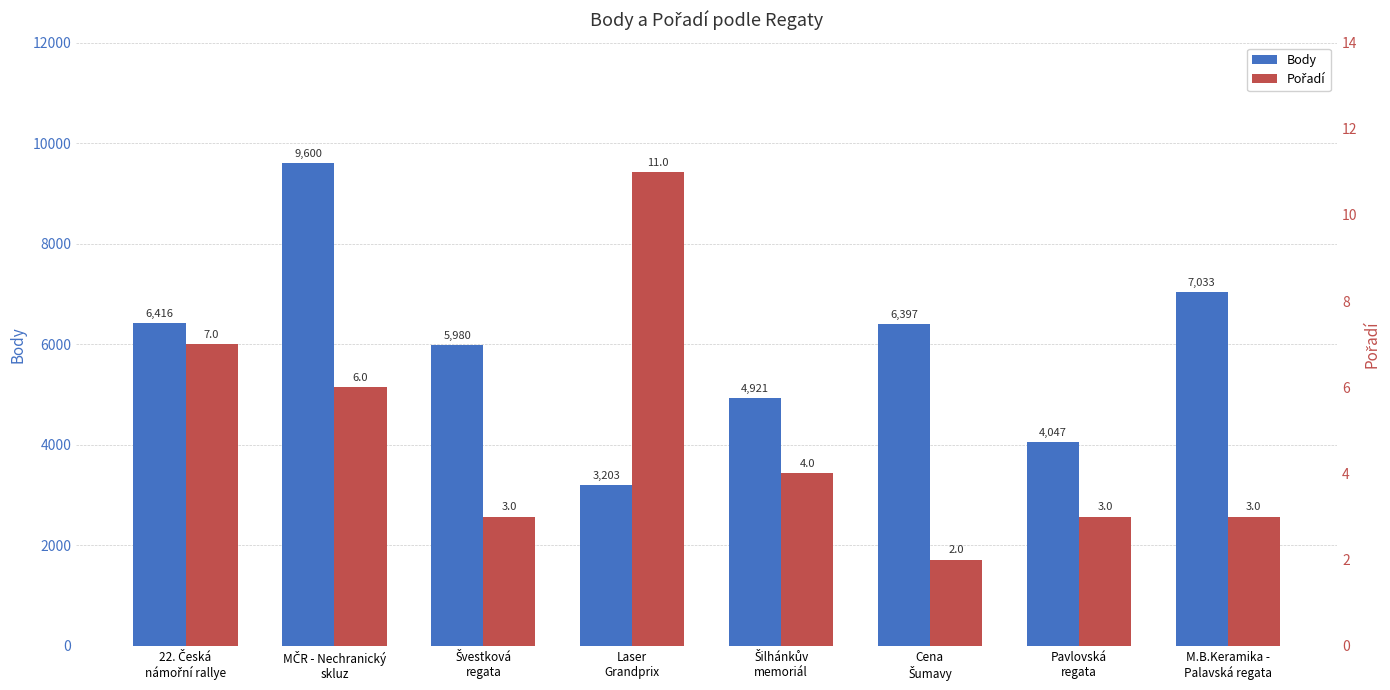

What are all the series names shown in the legend?

Body, Pořadí